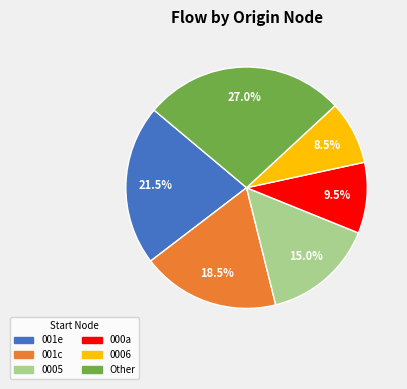

What is the smallest slice in the pie chart?

0006